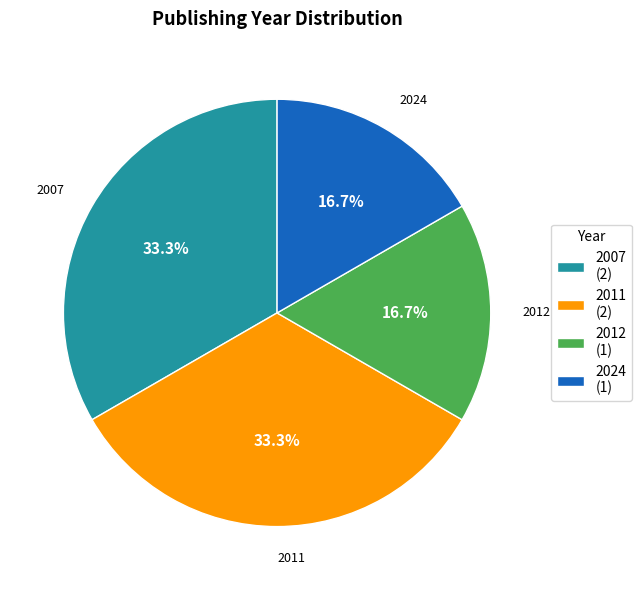

Does any single category account for the majority?

No